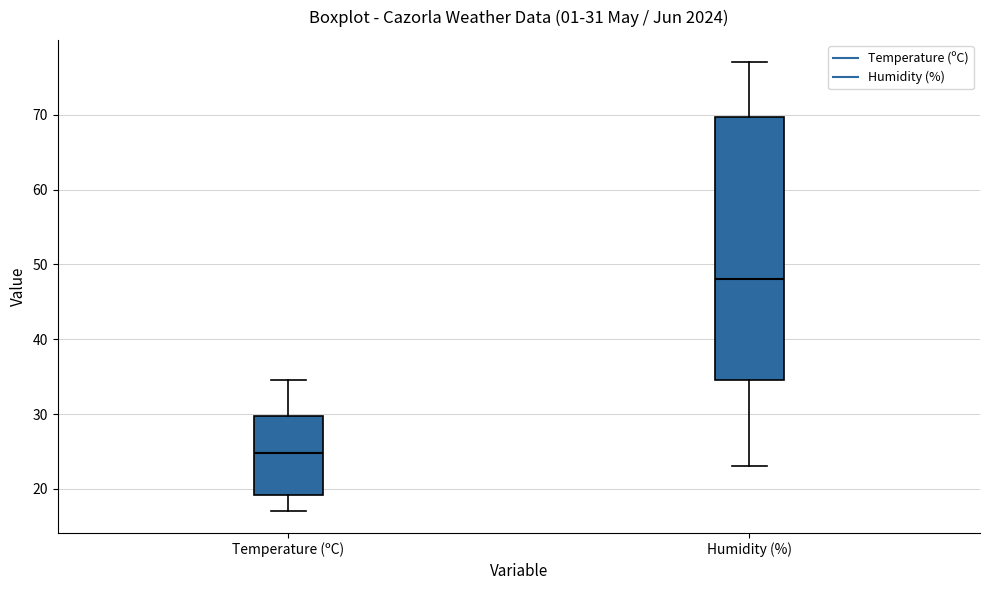

Which box's median line is the lowest?

Temperature (ºC)